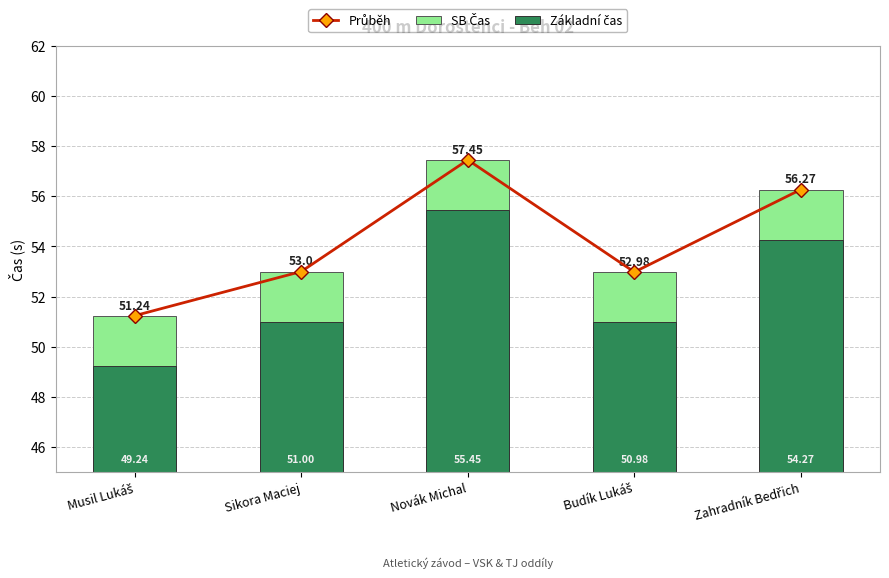

At which category does the chart reach its peak across all series?

Novák Michal